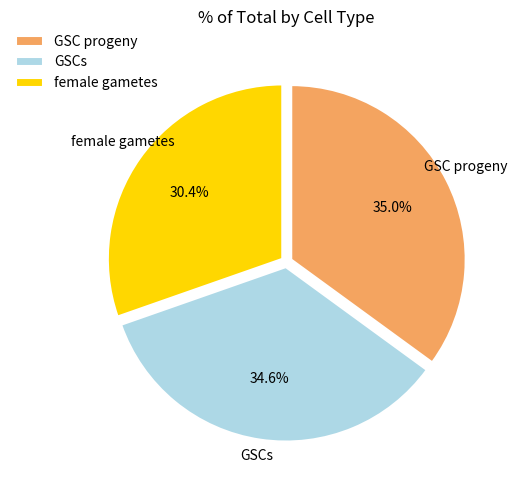

Count the number of slices in the pie.

3